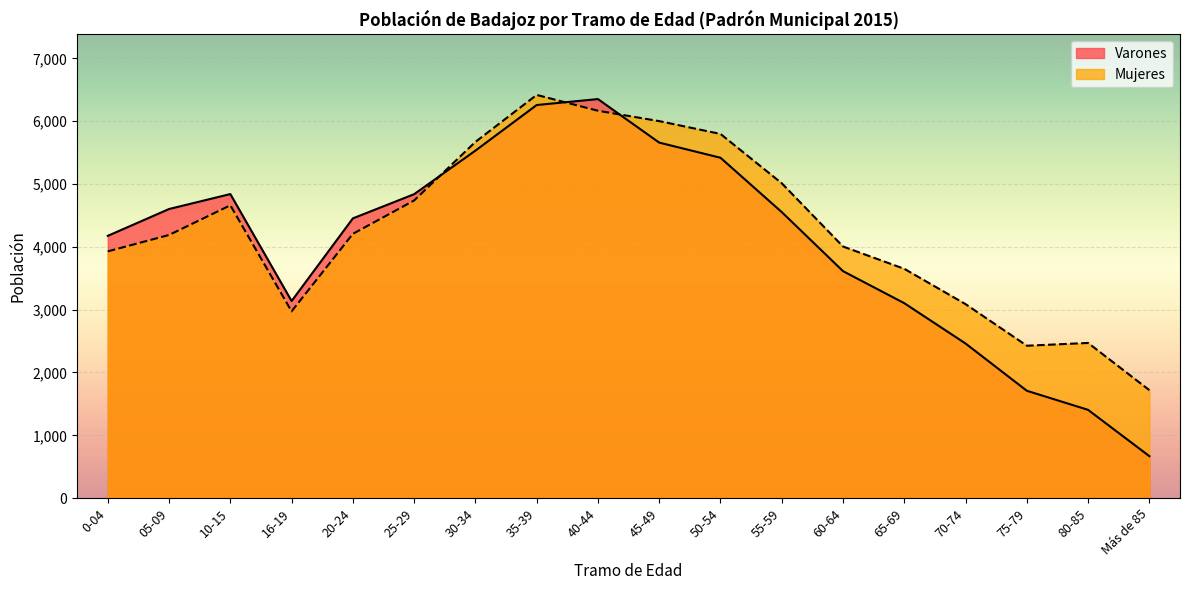

How many lines are shown in the chart?

2